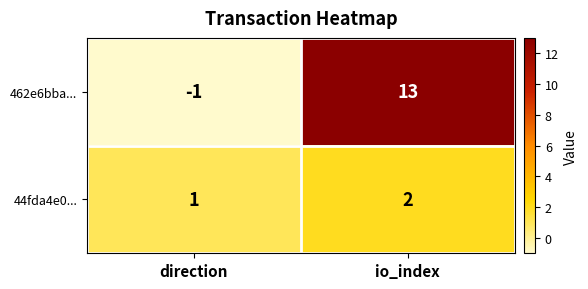

Rank the series by their average value, from highest to lowest.

462e6bba..., 44fda4e0...